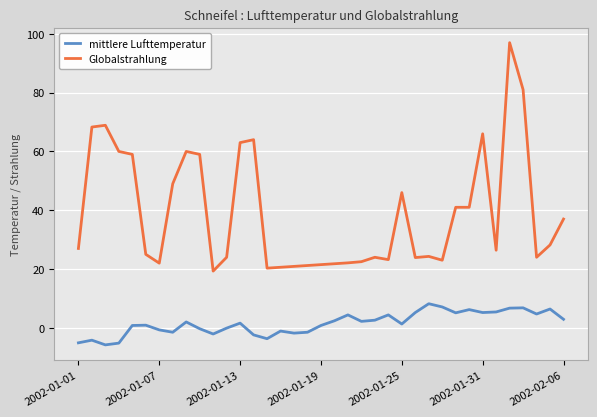

Which series has the largest range (max minus min)?

Globalstrahlung